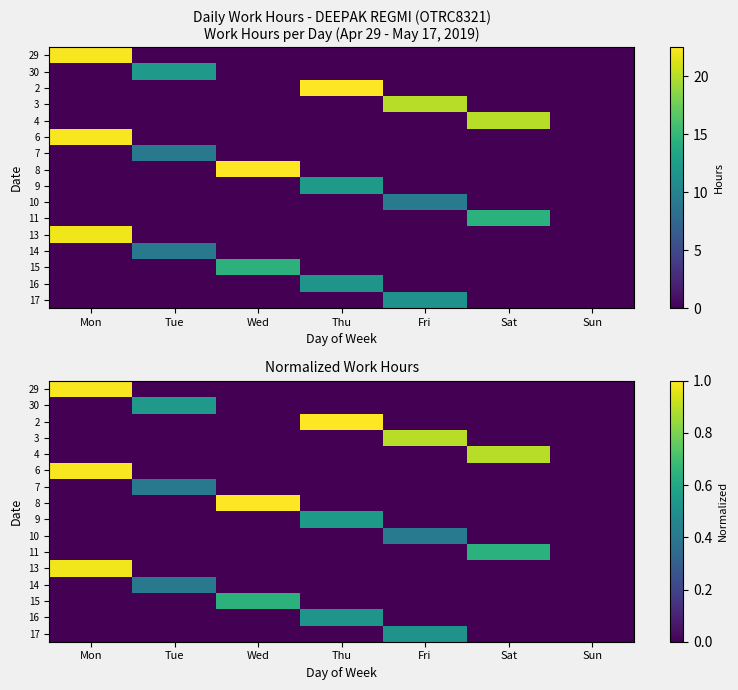

At which label does 9 reach its minimum?

Mon